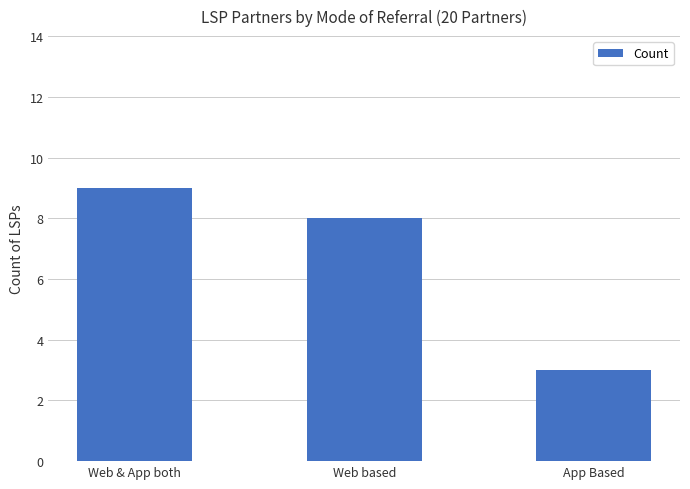

Are the bars horizontal?

No